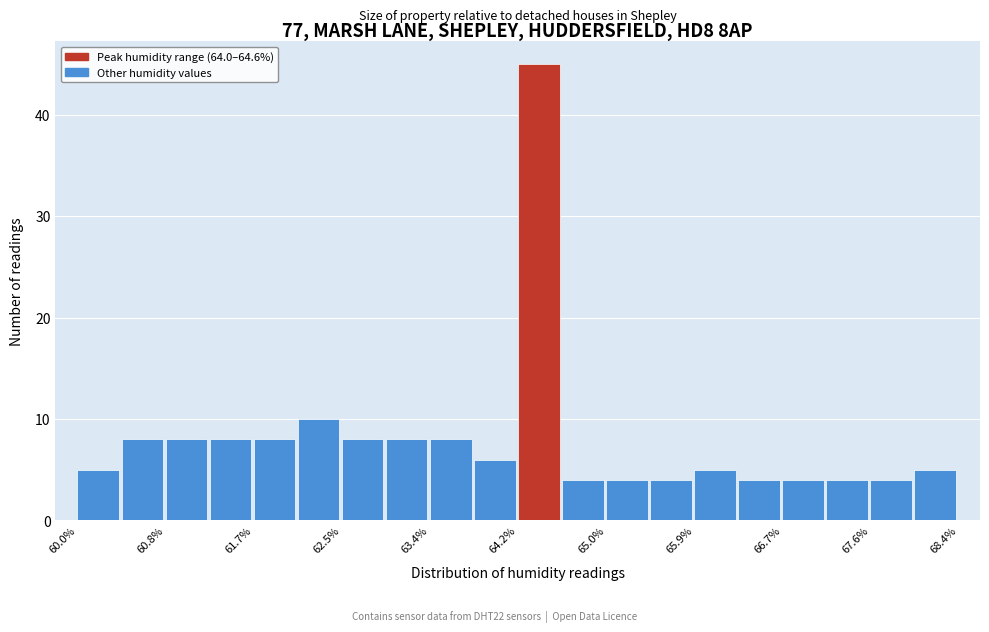

Which range on the x-axis has the tallest bar?

64.20 to 64.62